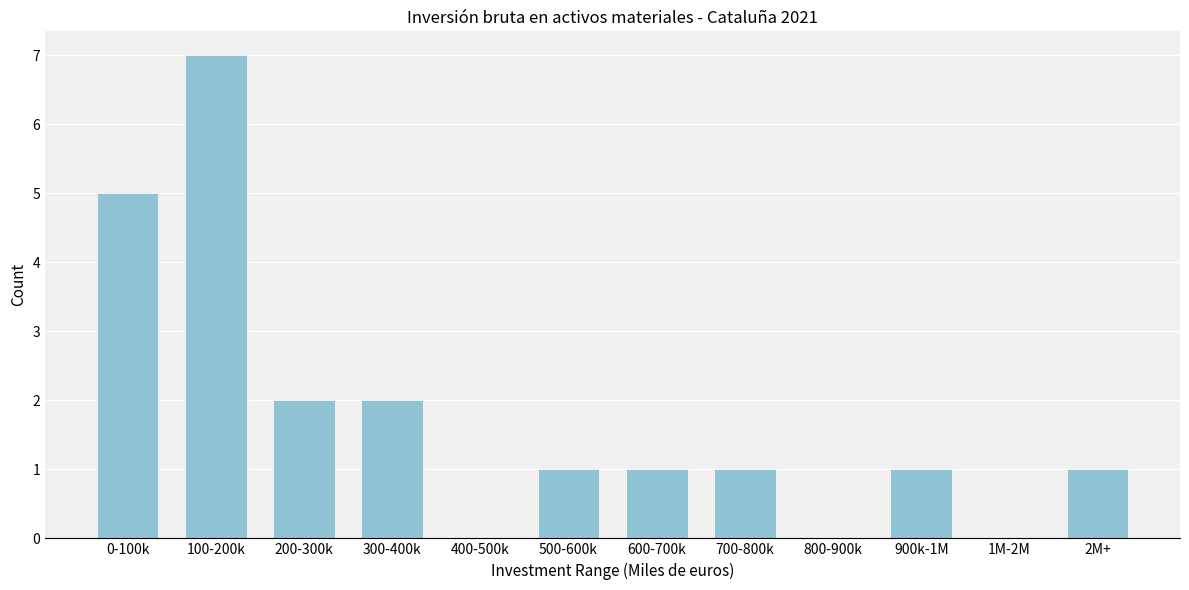

Reading left to right, what are all the values shown in this chart?

0-100k=5	100-200k=7	200-300k=2	300-400k=2	400-500k=0	500-600k=1	600-700k=1	700-800k=1	800-900k=0	900k-1M=1	1M-2M=0	2M+=1